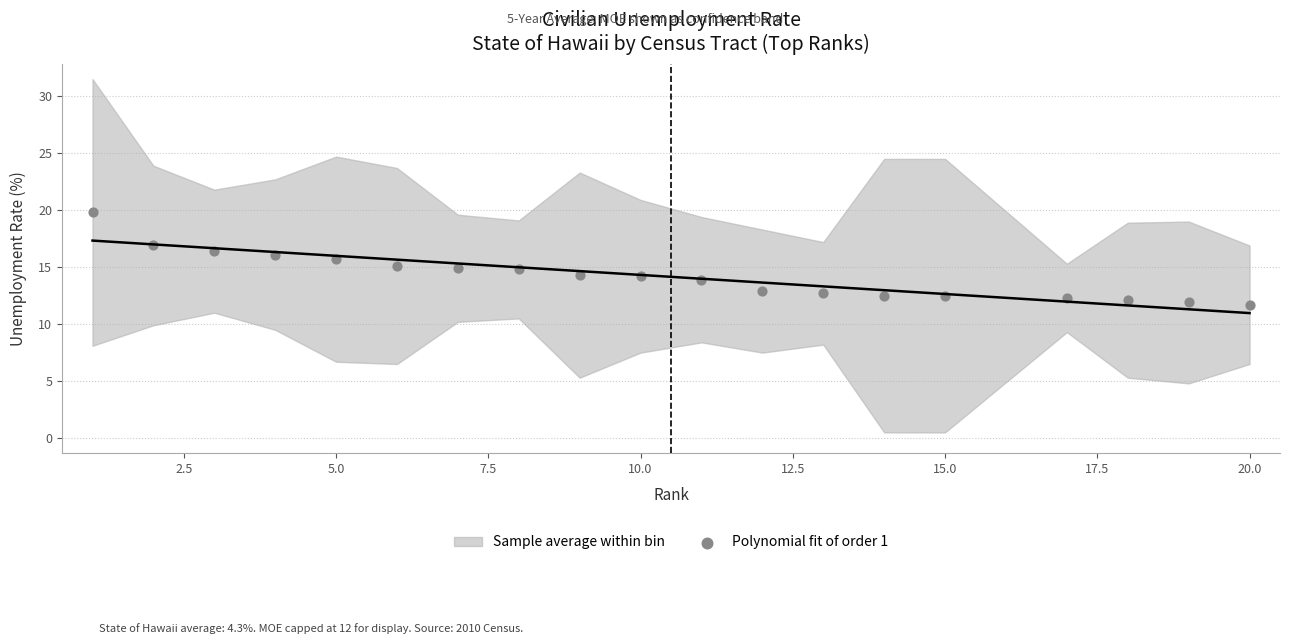

What is the range of X values (max minus min)?

19.0